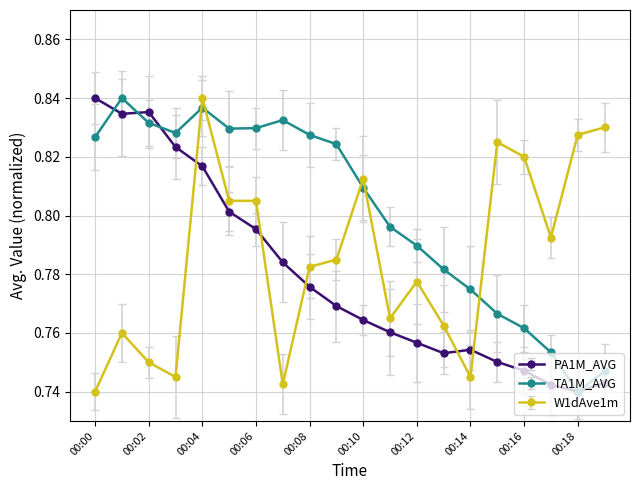

Rank the series by their average value, from highest to lowest.

TA1M_AVG, W1dAve1m, PA1M_AVG